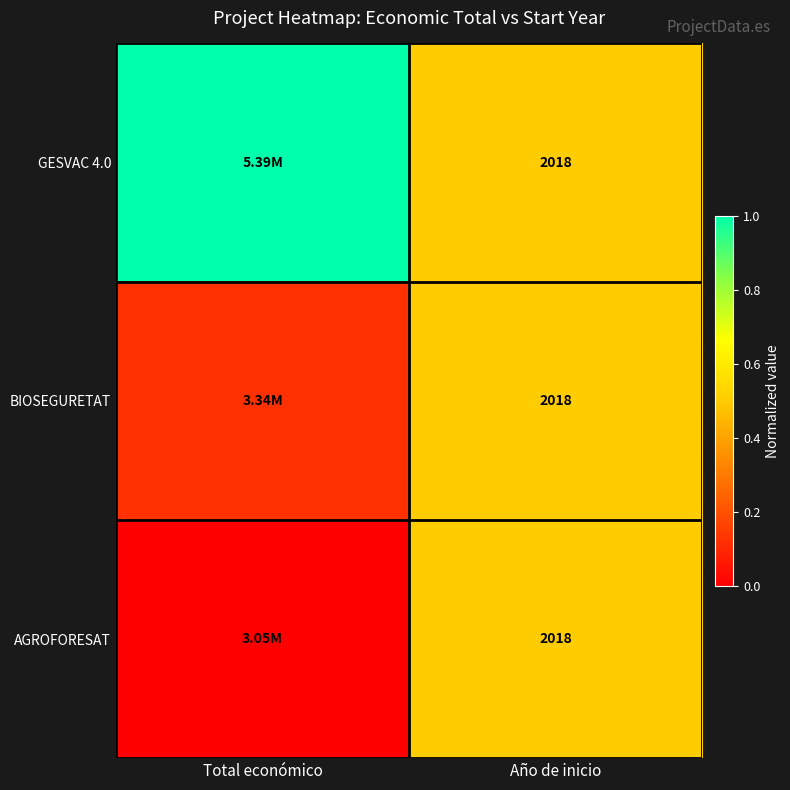

Is the value of GESVAC 4.0 at Total económico greater than the value of BIOSEGURETAT at Total económico?

Yes